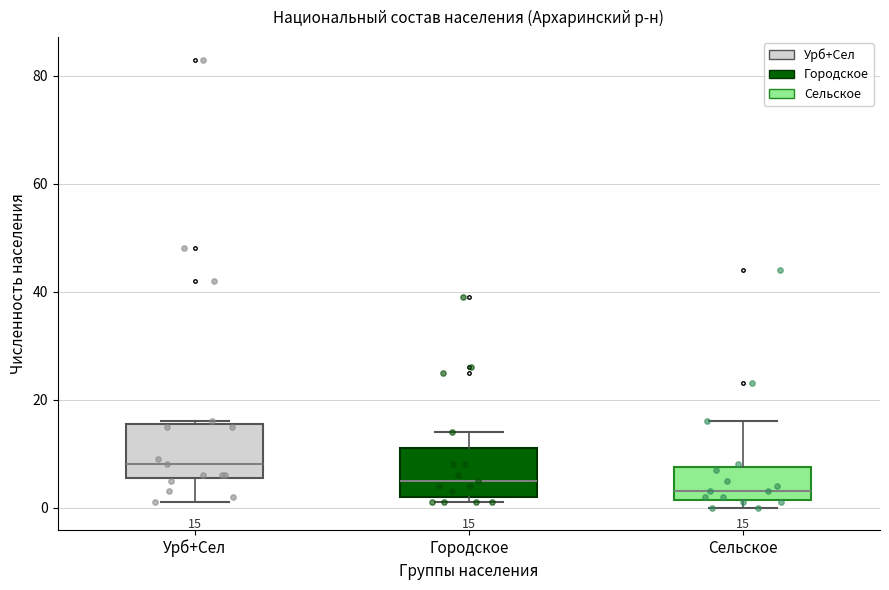

Which box has the highest median line?

Урб+Сел